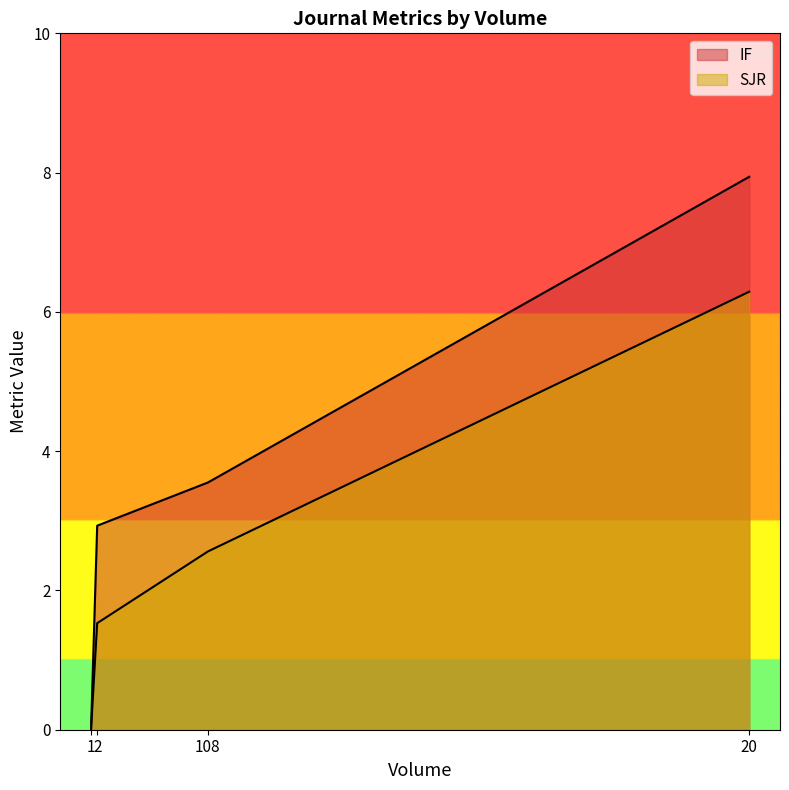

What is the label of the 3rd point from the right?

2